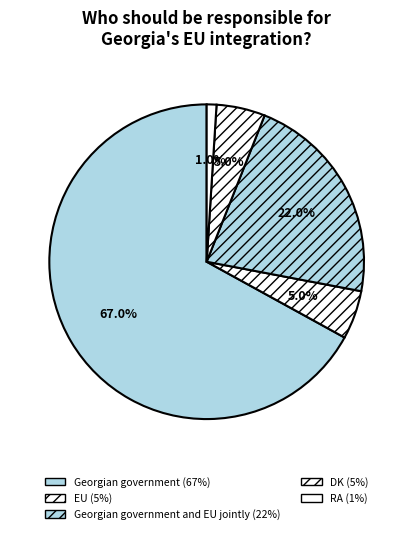

How many slices are in this pie chart?

5